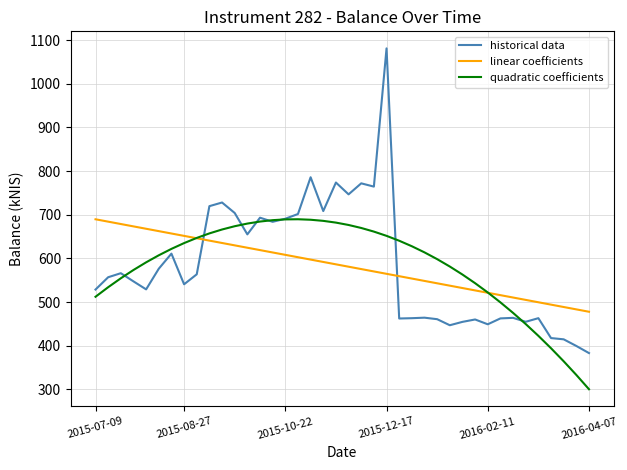

Which series has the largest range (max minus min)?

historical data